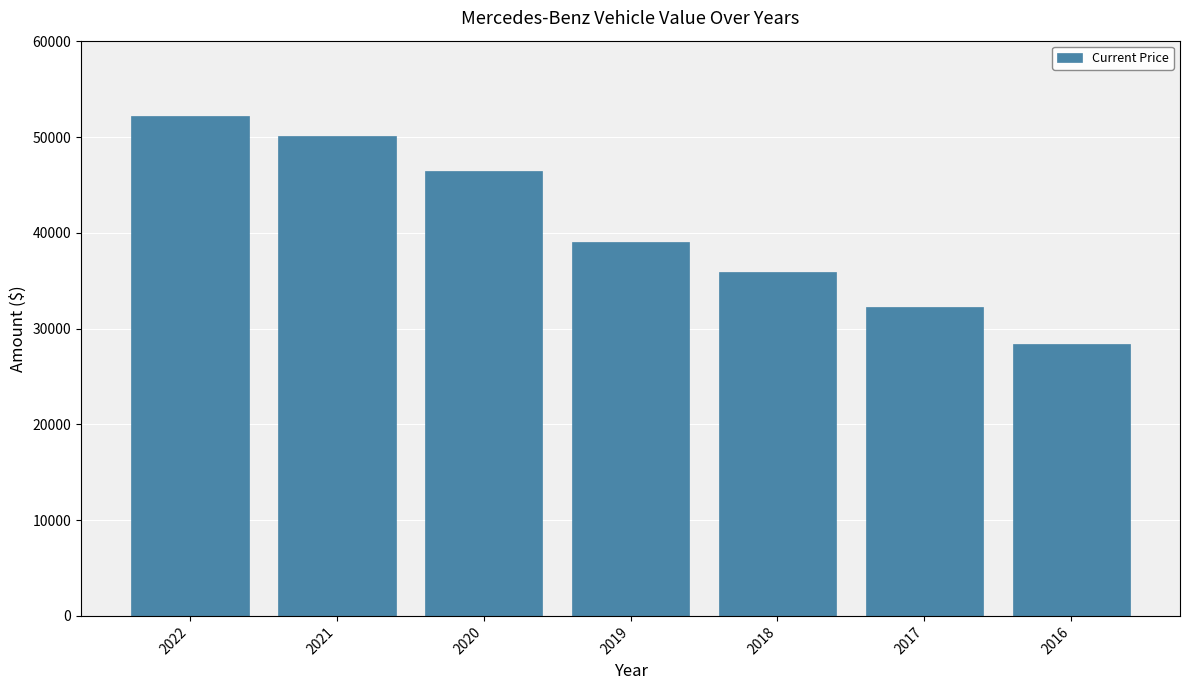

Read the value at 2016, to the nearest 50.

28400